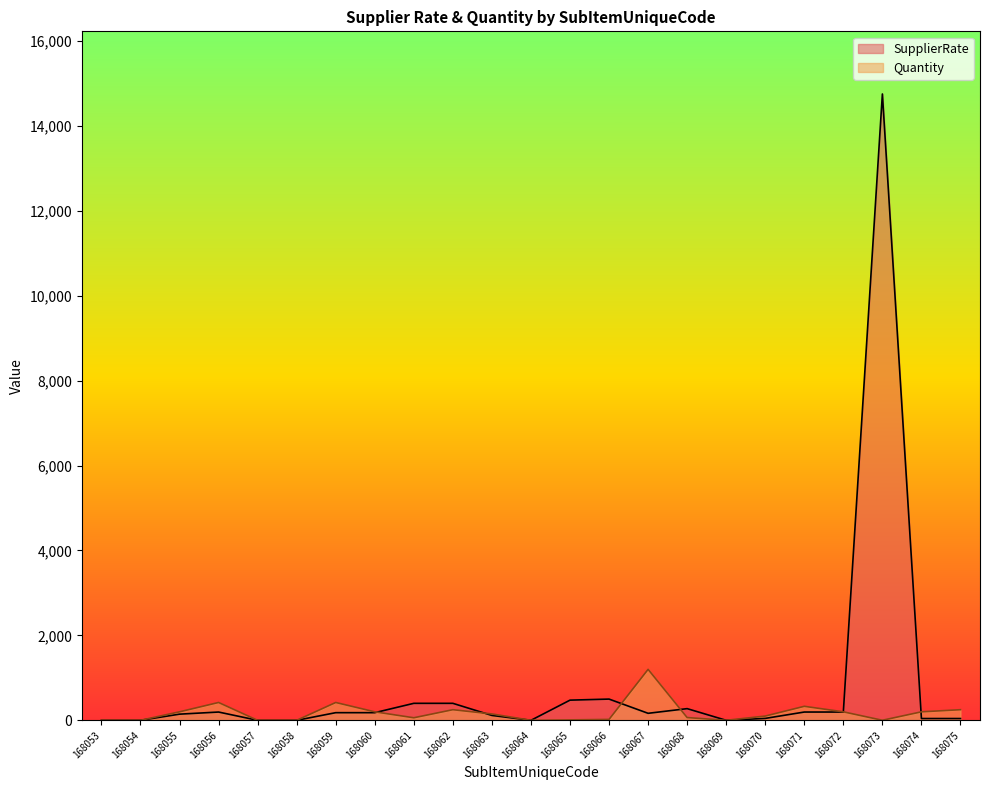

Which series has the largest total across all categories?

SupplierRate